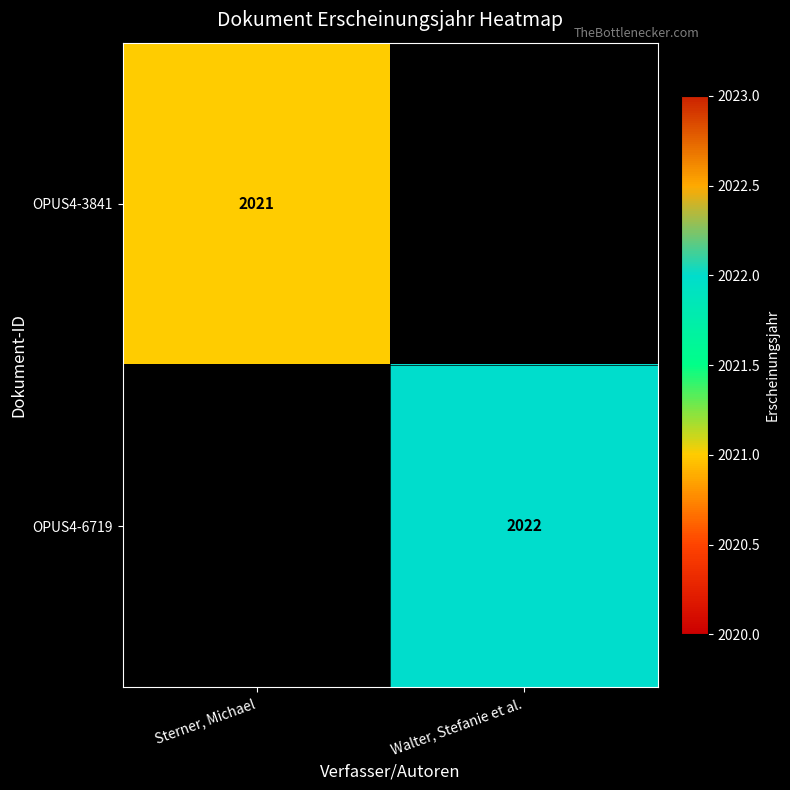

The OPUS4-6719 series shows 1400 at Walter, Stefanie et al.. True or false?

False